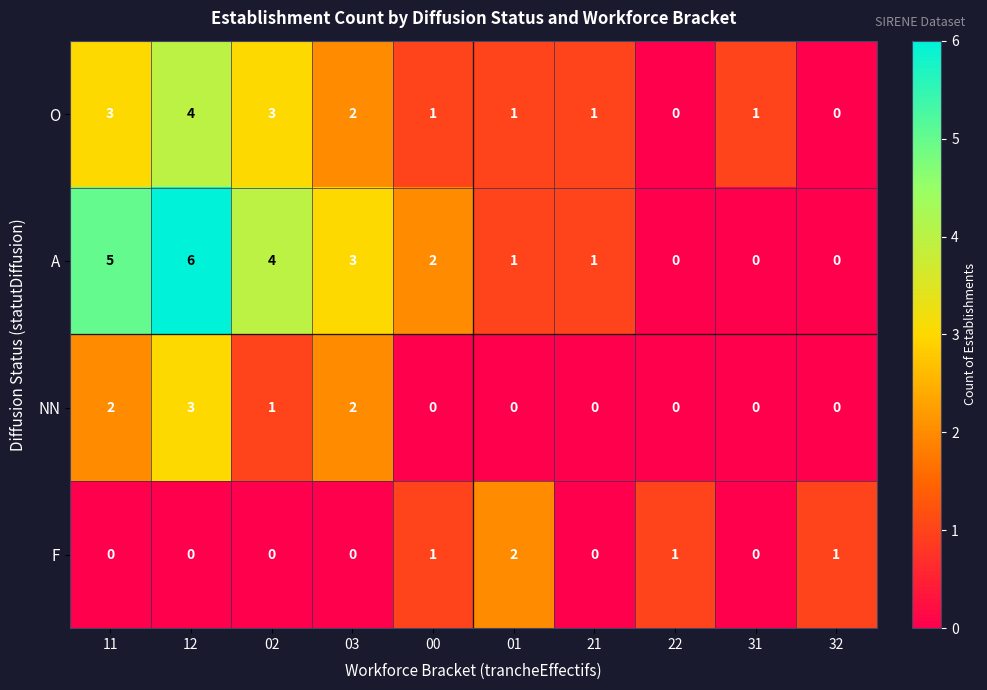

Where is A nearest to the value 3?

03